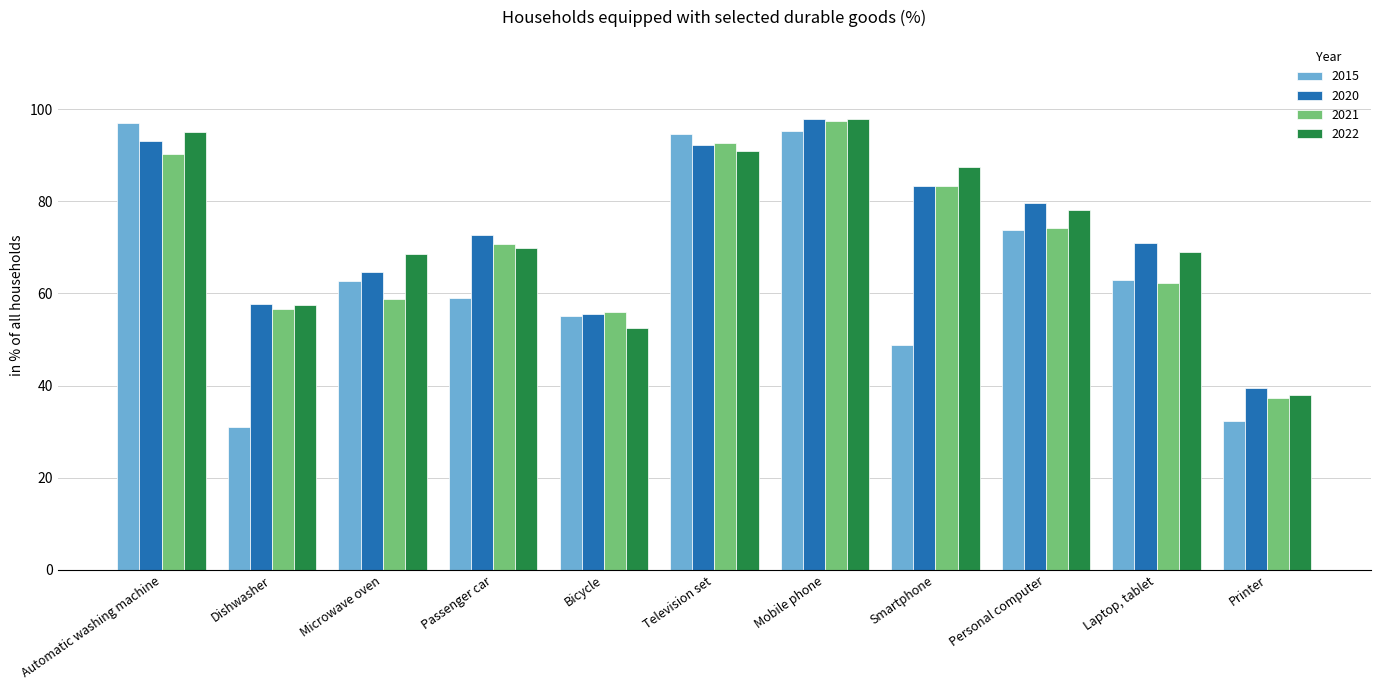

The 2020 series shows 79.7 at Personal computer. True or false?

True